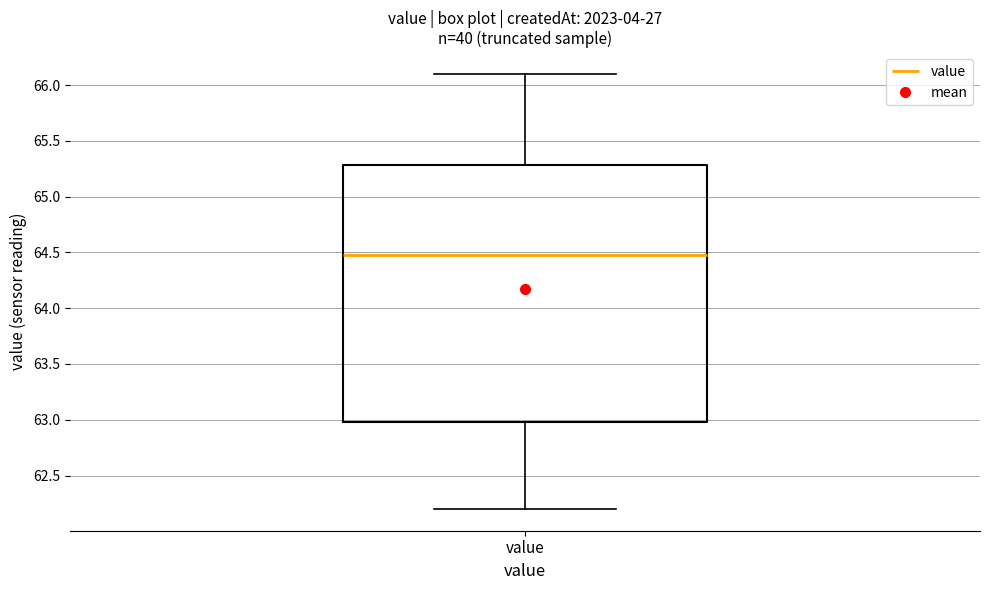

Transcribe this box plot: give where the median line is, the range the box spans, and where the two whiskers end, as read against the y-axis. The values are not printed on the chart, so give them approximately, as read against the axis.

median 64.5, box 63.0 to 65.3, whiskers 62.2 to 66.1